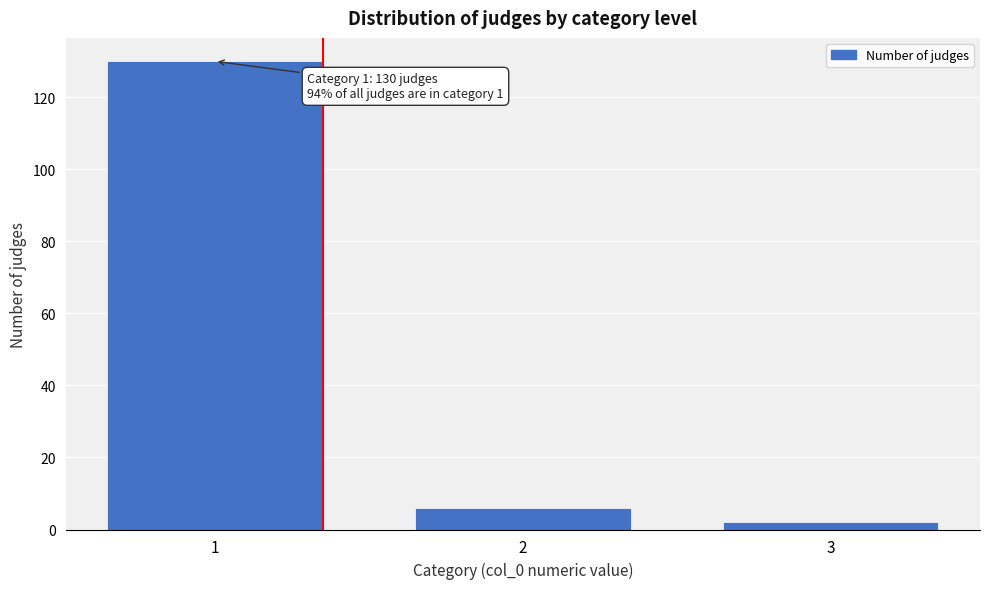

Reading left to right, transcribe all the data shown in this chart.

130	6	2